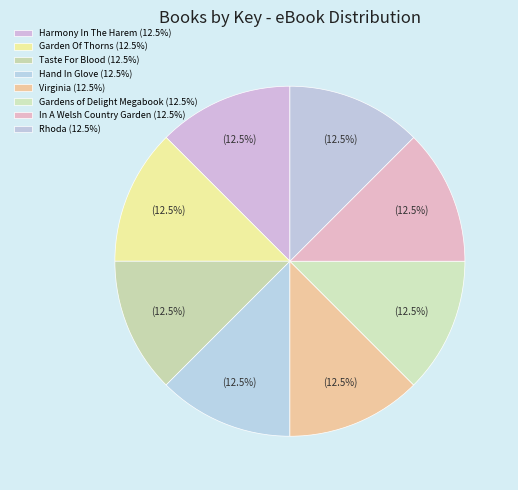

Which has a higher value, In A Welsh Country Garden or Taste For Blood?

In A Welsh Country Garden